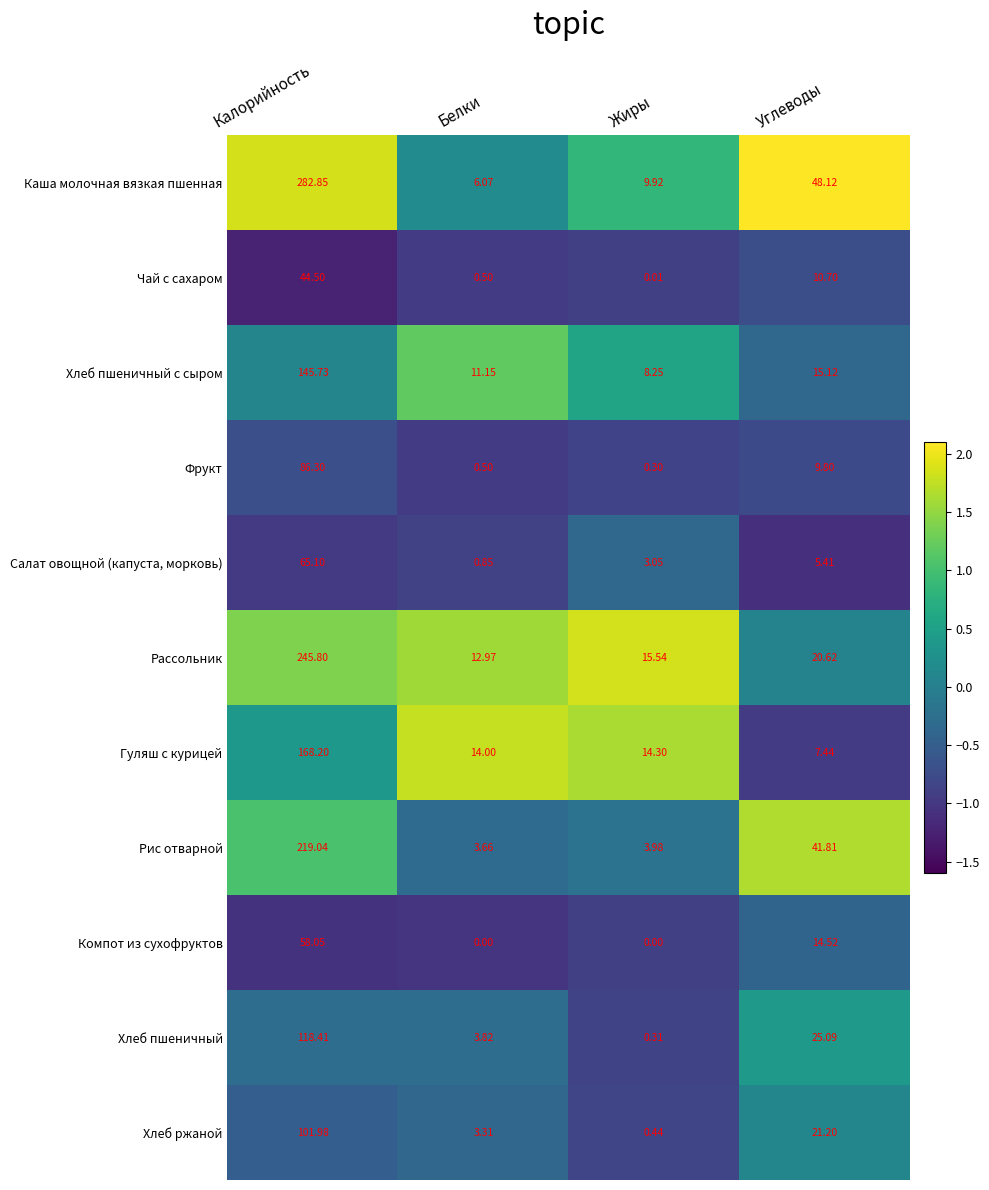

Which series has the largest total across all categories?

Каша молочная вязкая пшенная